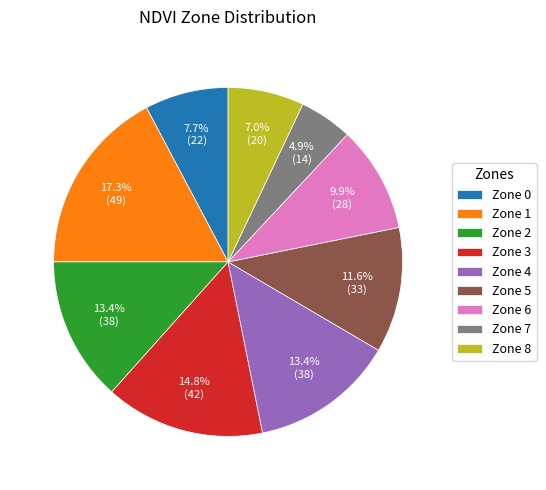

Which has a higher value, Zone 3 or Zone 6?

Zone 3